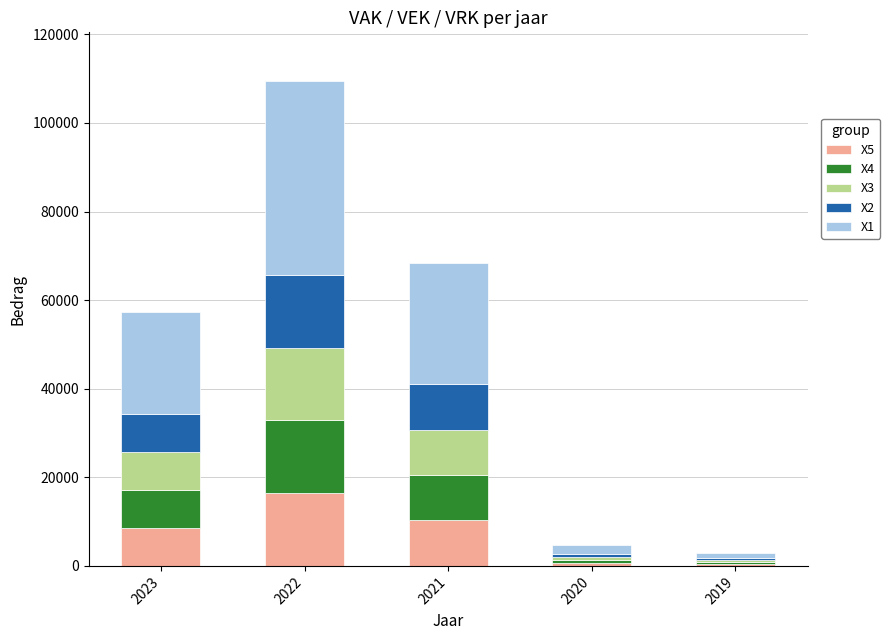

What is the total value across all series at 2023?

57248.0